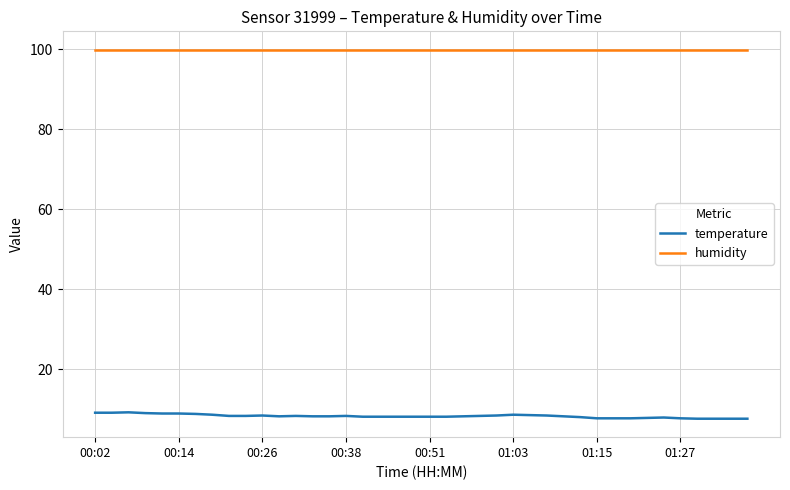

Which series has the largest range (max minus min)?

temperature